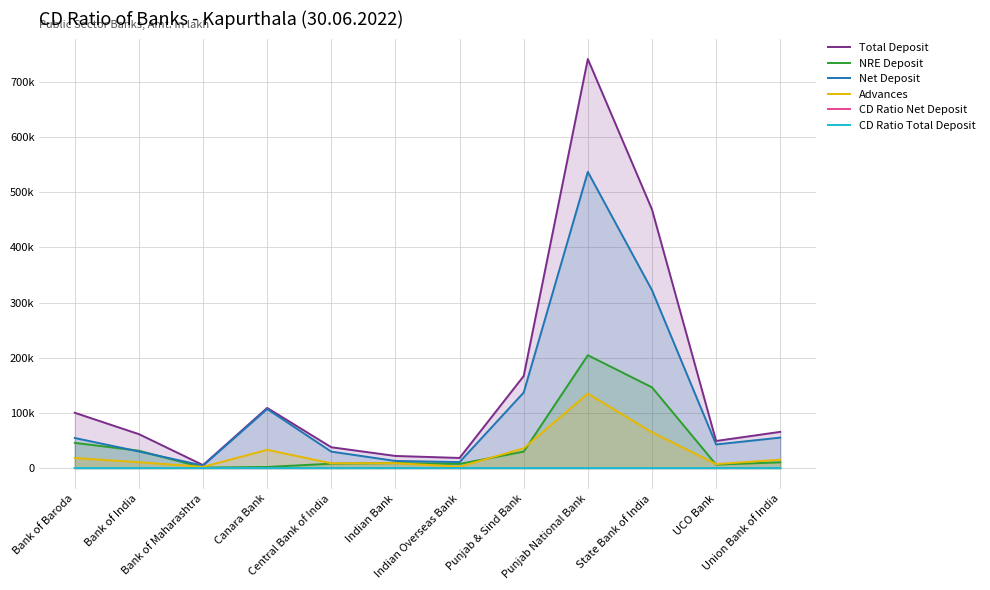

What is the smallest value displayed?

13.6